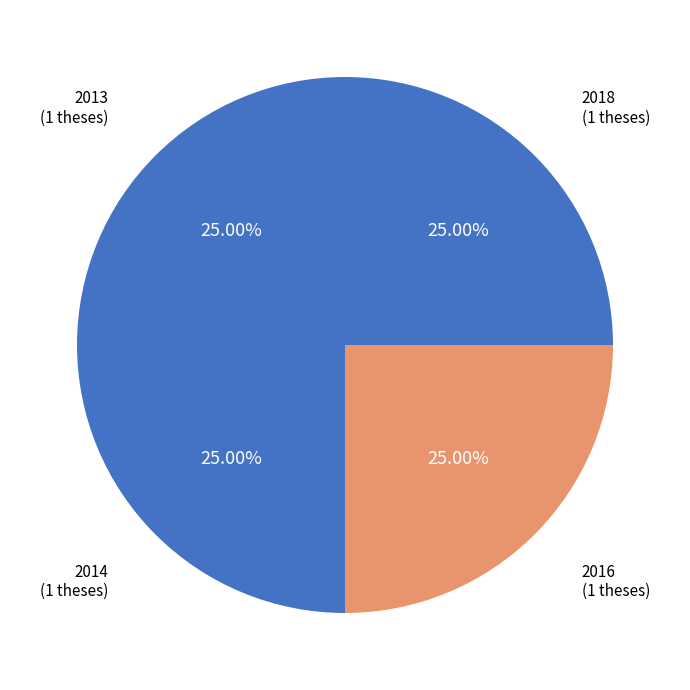

Approximately how many times larger is the value at 2016 compared to 2013?

1.0